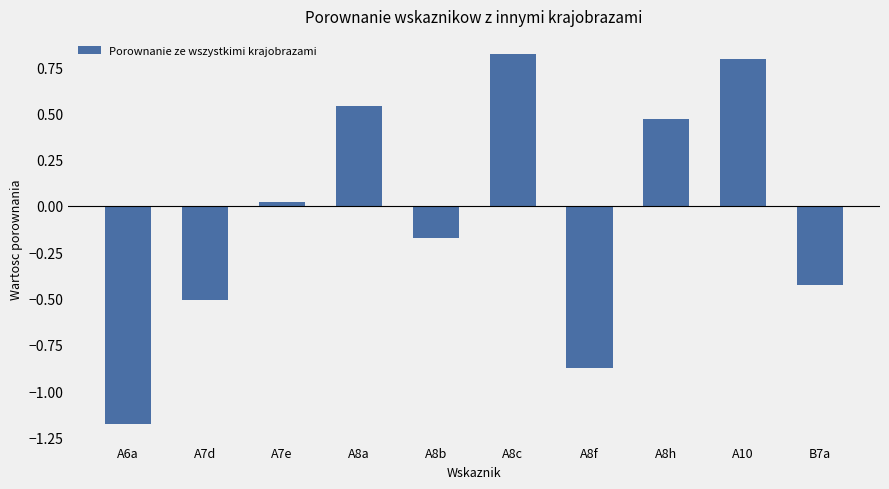

Does the chart contain stacked bars?

No